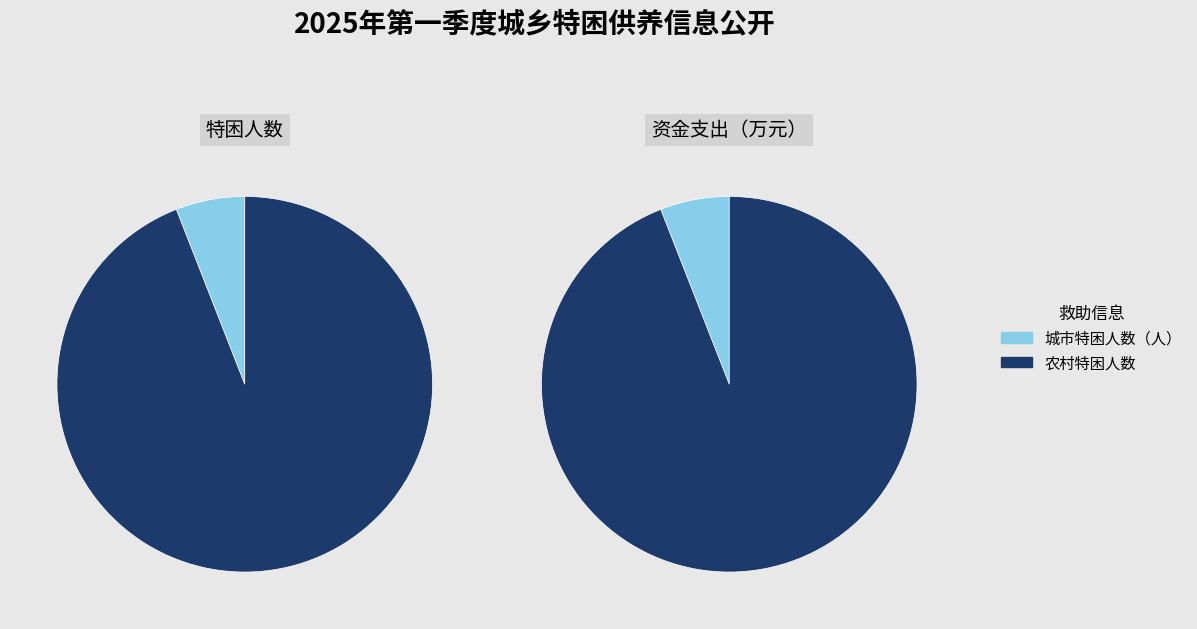

Does any single category account for the majority?

Yes